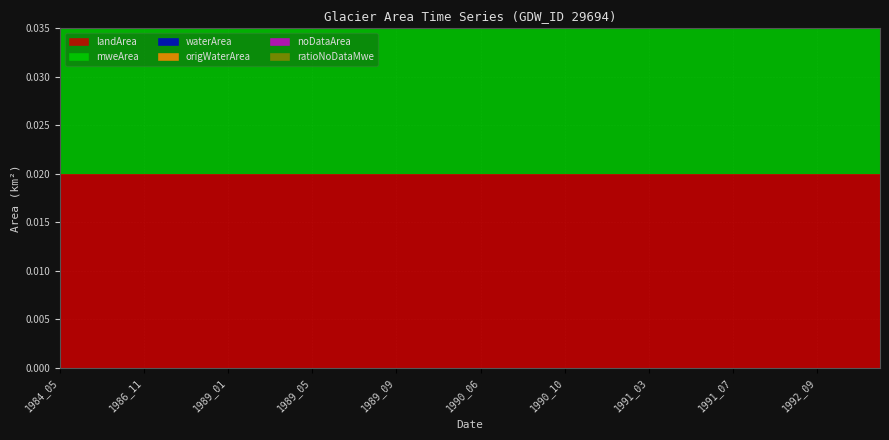

True or false: mweArea and noDataArea intersect in this chart.

False